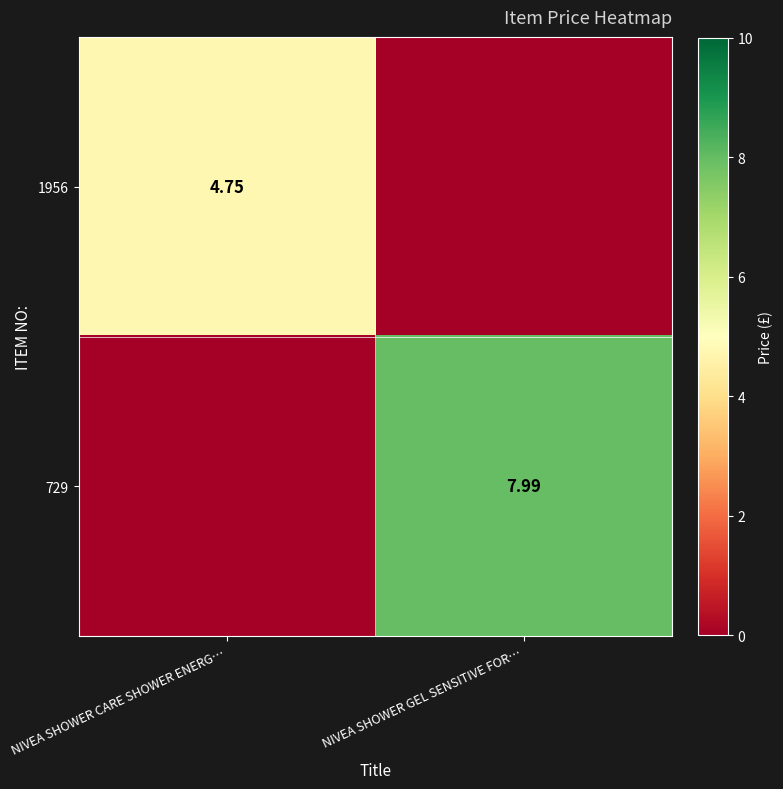

At how many categories does at least one series exceed 1?

2